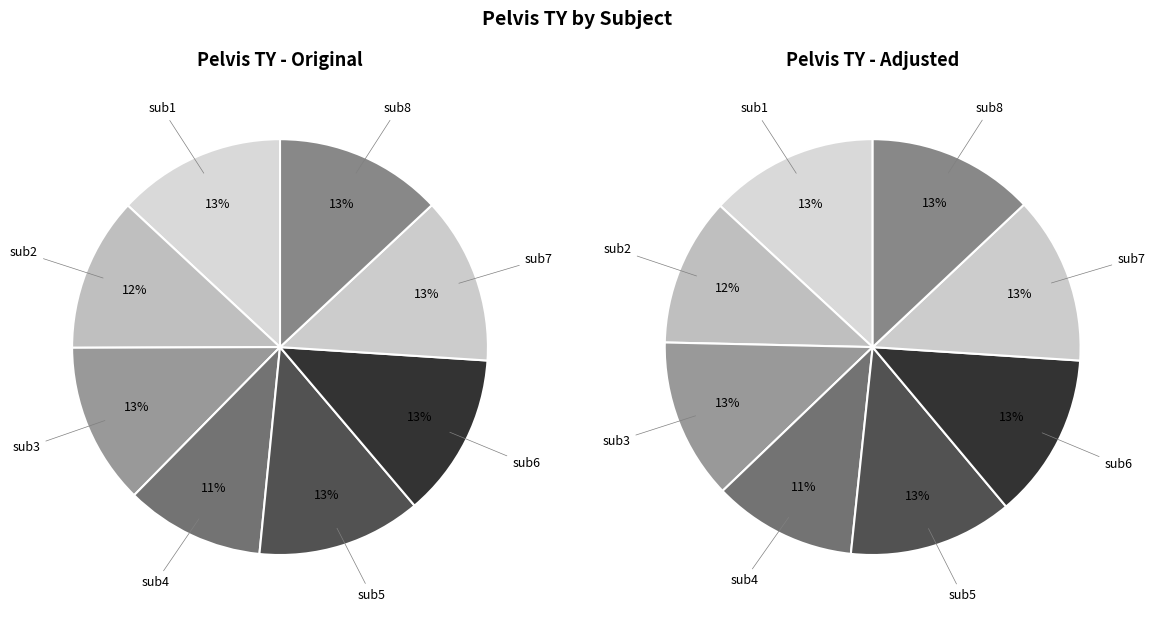

To the nearest percent, what is the combined percentage of sub1 and sub3?

26%